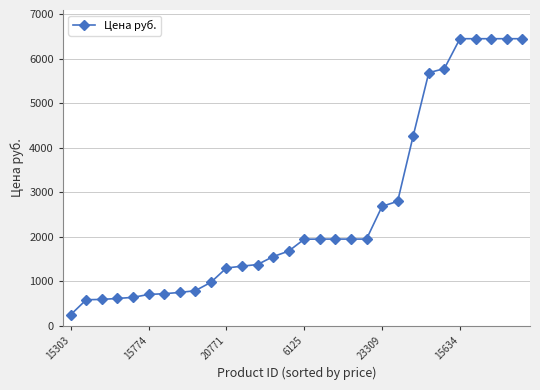

What is the difference between the maximum and second lowest values?

5866.0